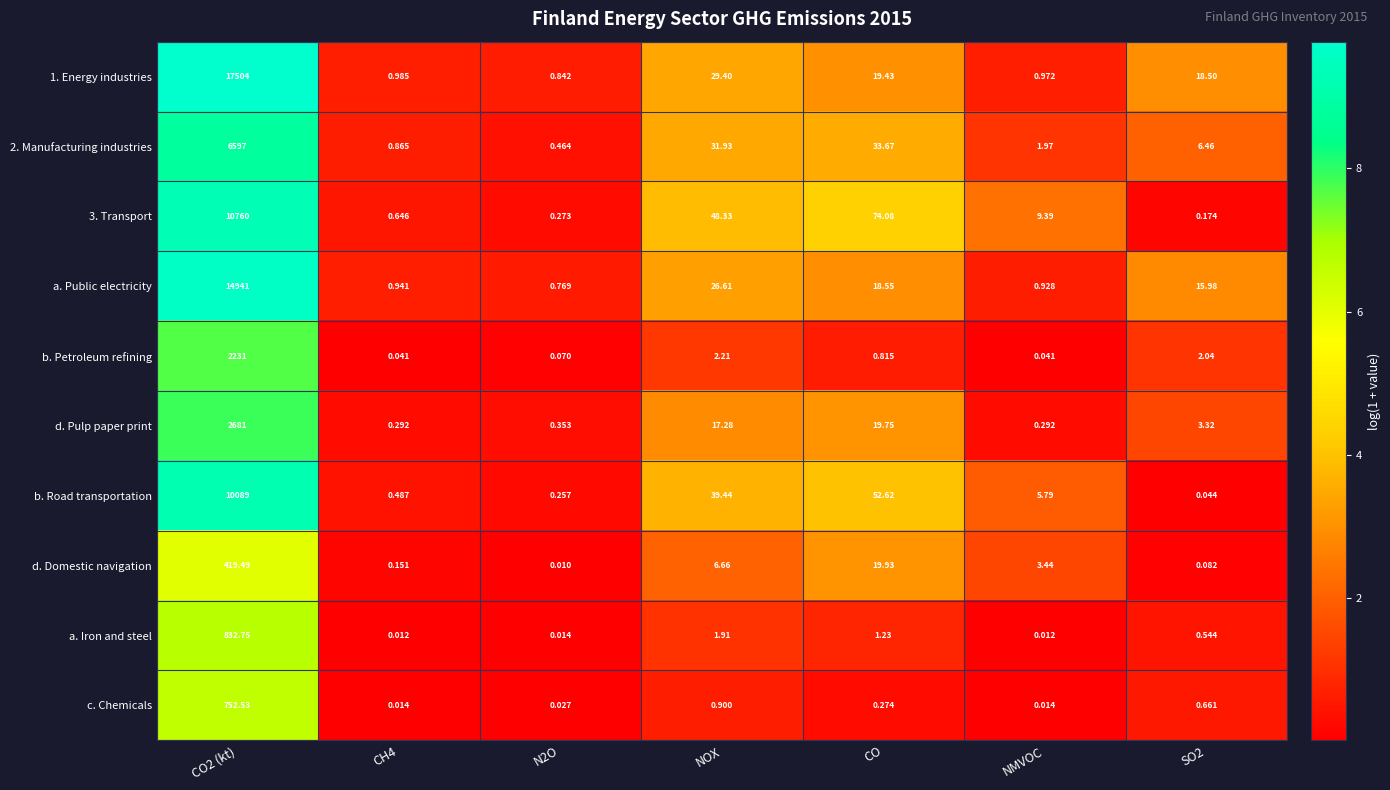

At how many categories does at least one series exceed 1?

5